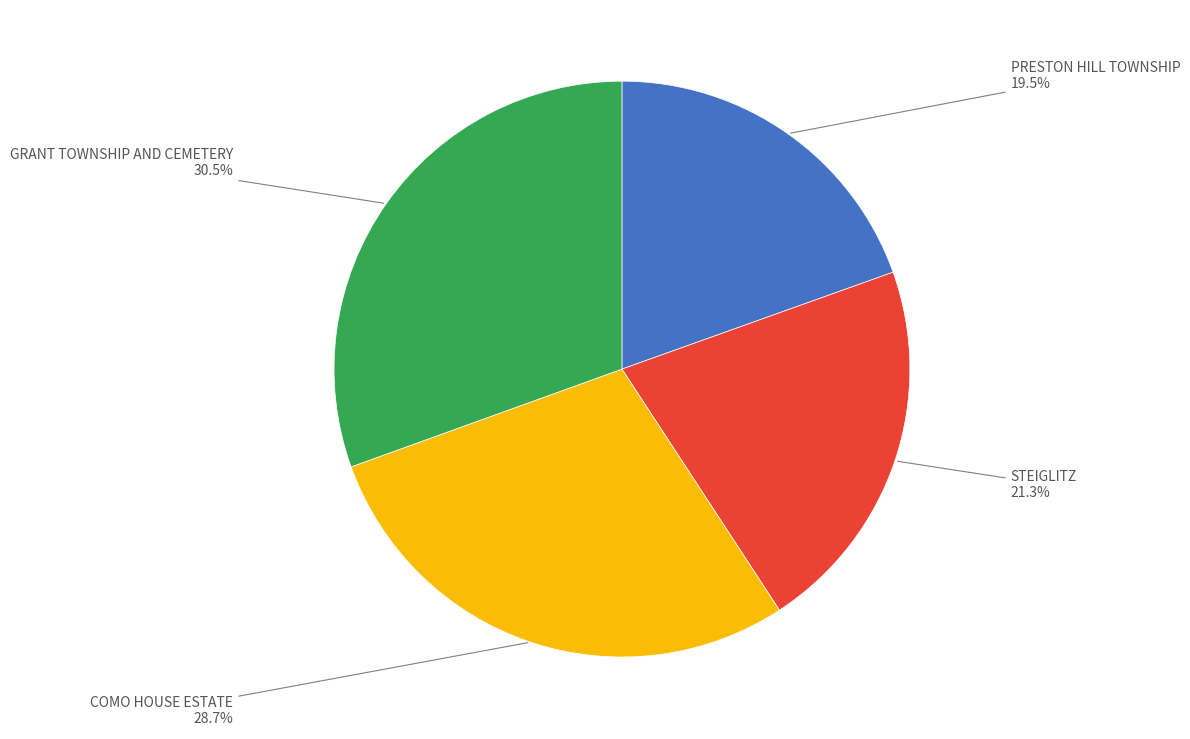

Is there a majority slice in this chart?

No